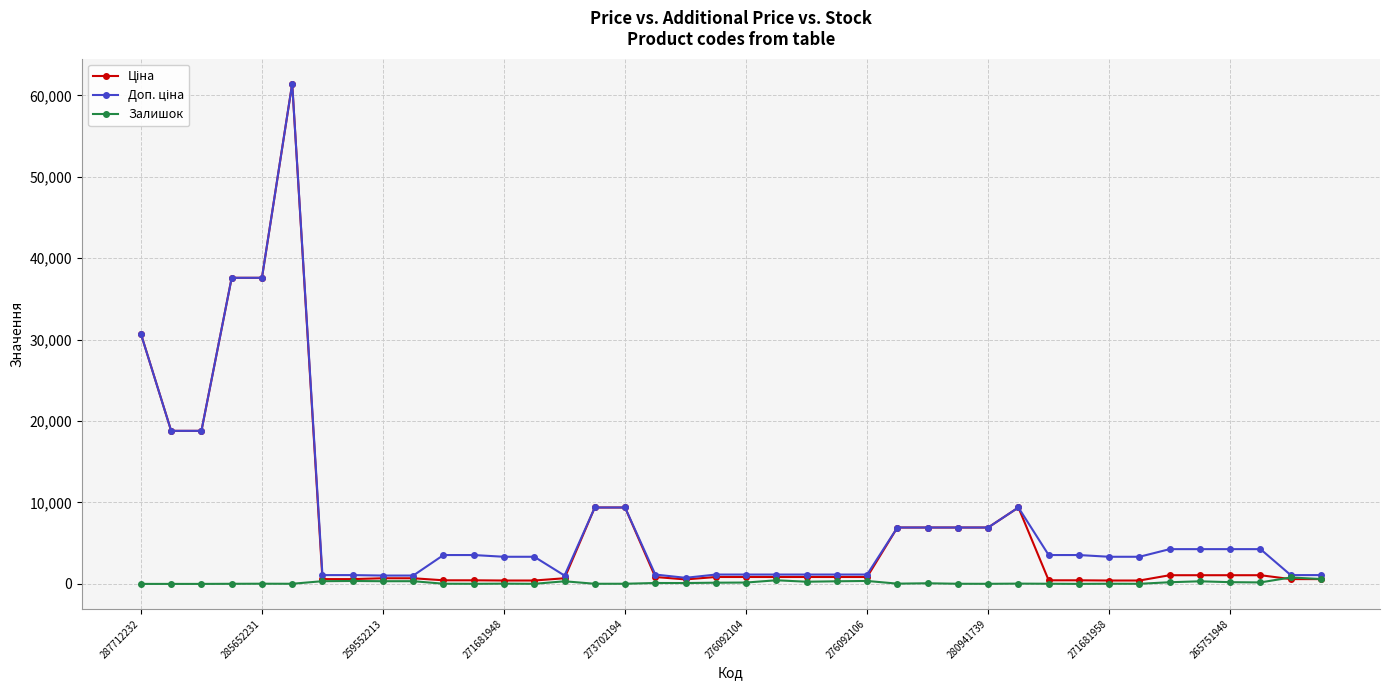

What is the greatest value displayed?

61434.3